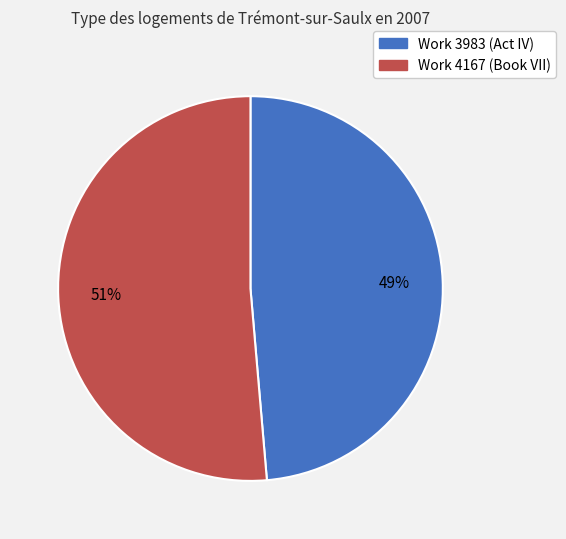

Between Work 4167 (Book VII) and Work 3983 (Act IV), which is larger?

Work 4167 (Book VII)